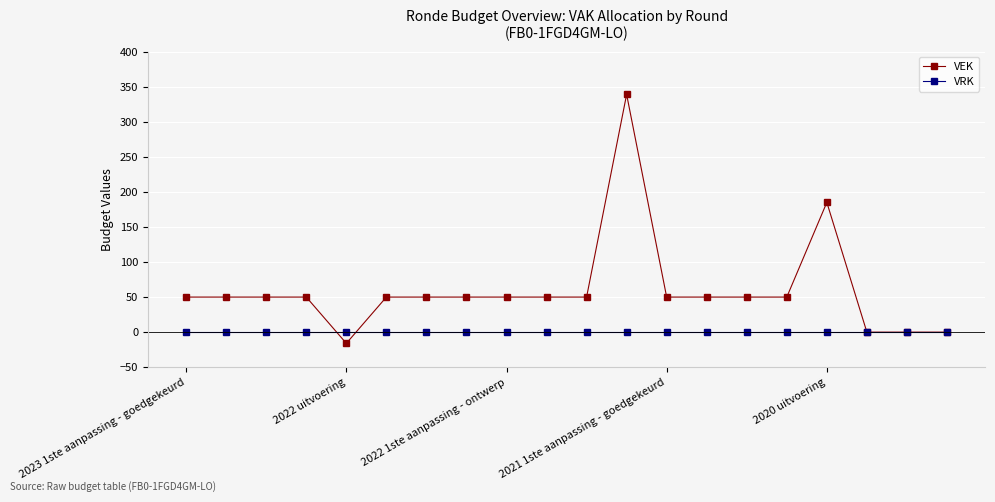

What is the minimum value shown in the chart?

-16